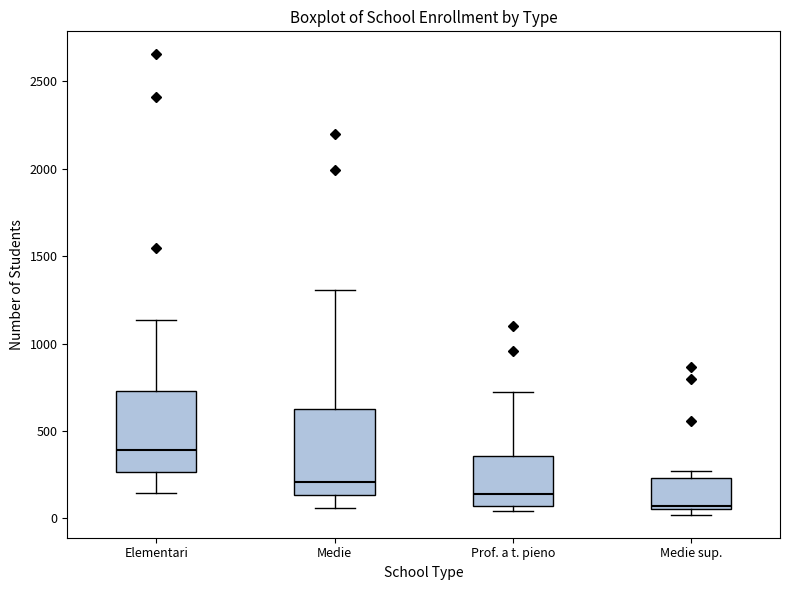

Where does the upper whisker of the box for Elementari end on the y-axis? The values are not printed on the chart, so give them approximately, as read against the axis.

1150